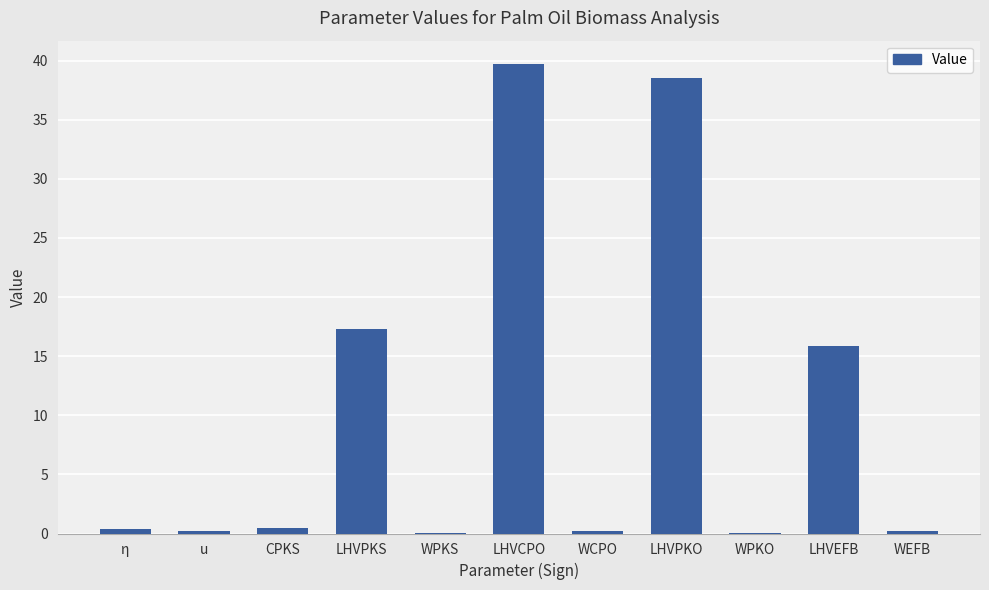

What value does the data have at WCPO?

0.2